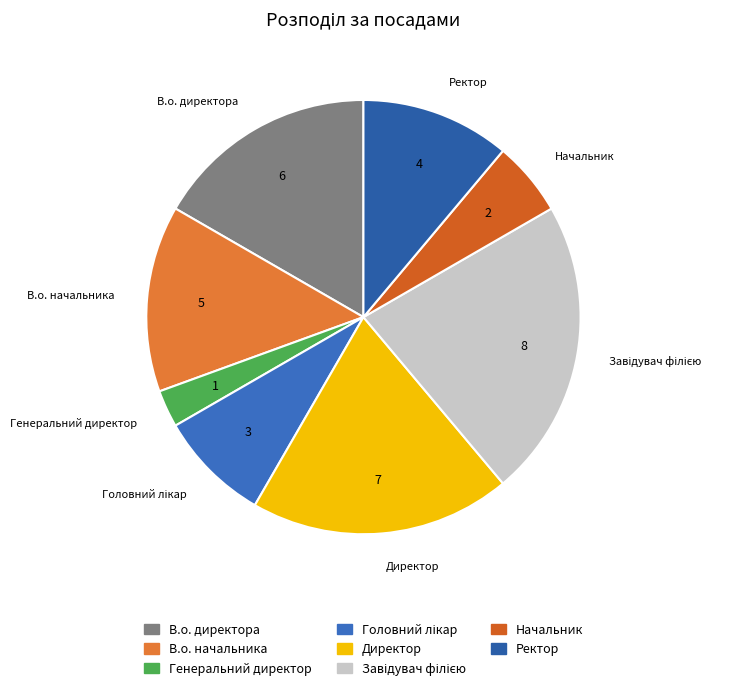

The Начальник slice represents 1% of the pie. True or false?

False